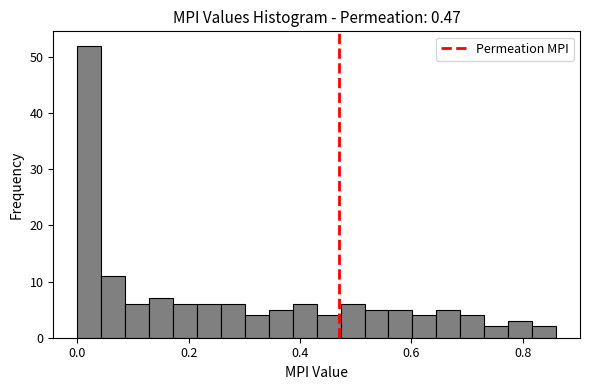

Read against the x-axis, roughly where is the centre of the tallest bar?

0.02